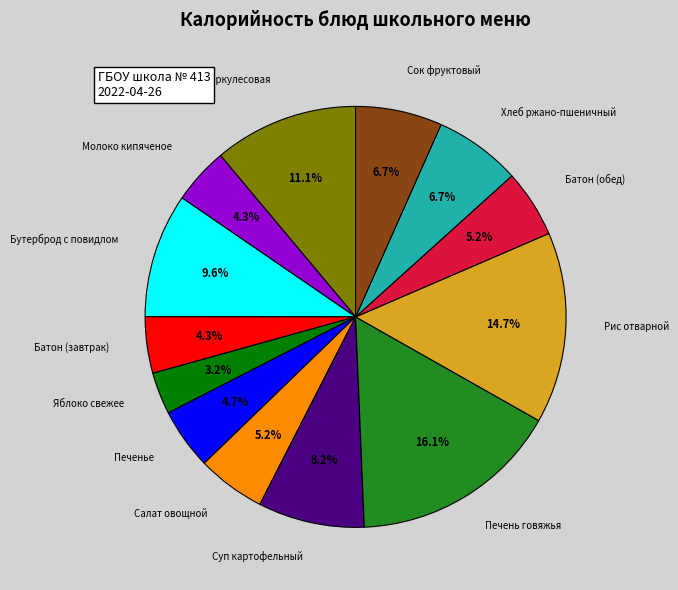

Is there a majority slice in this chart?

No